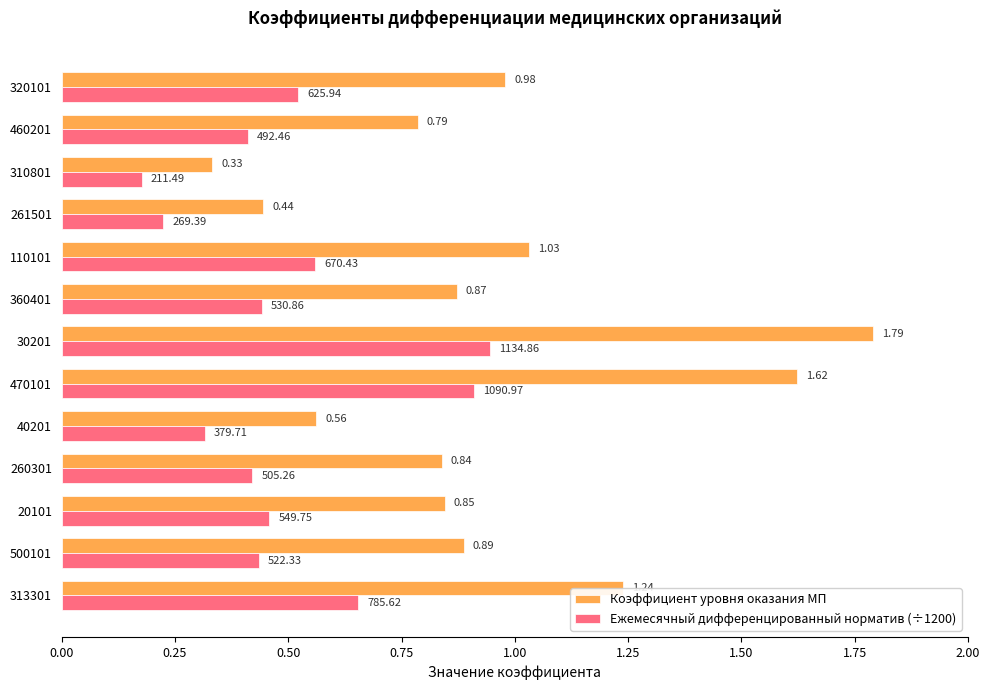

At how many categories does at least one series exceed 0?

13